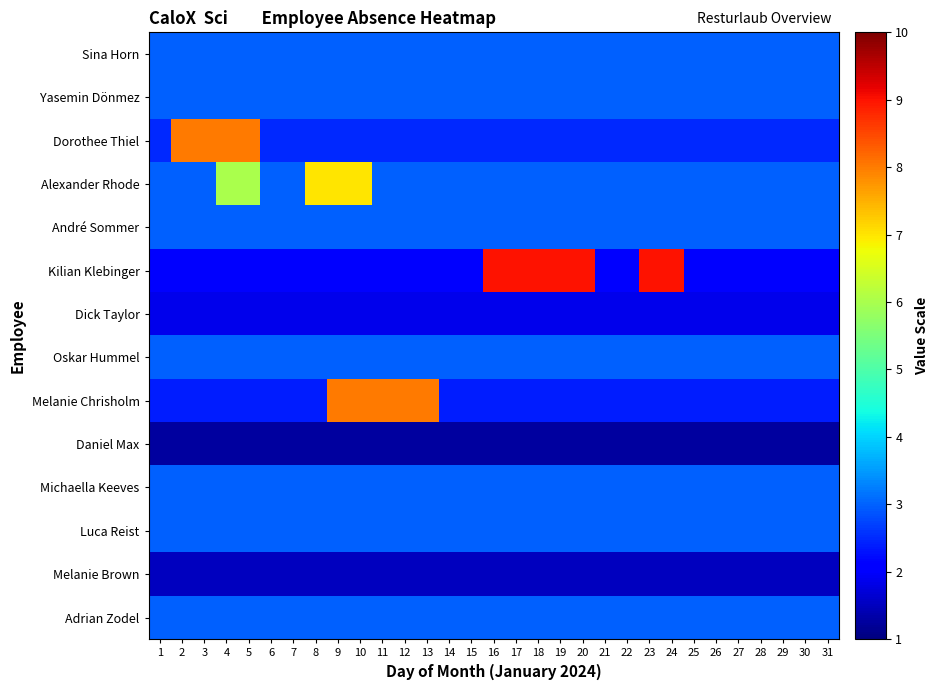

Which series has the largest range (max minus min)?

Kilian Klebinger